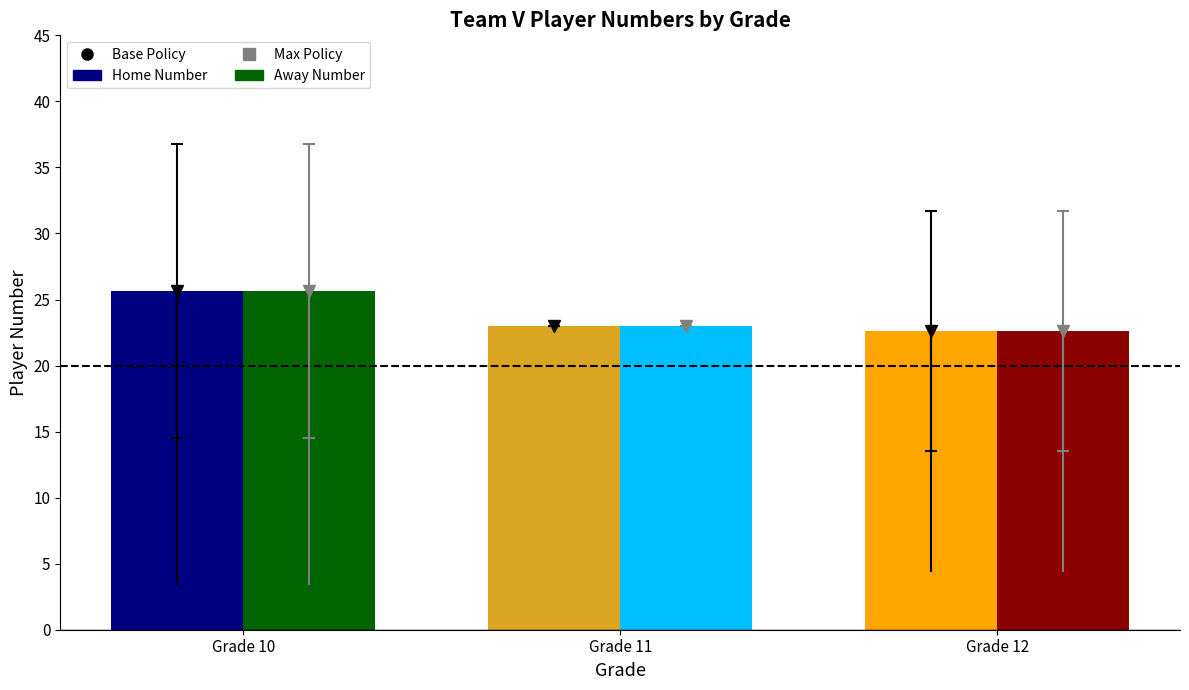

Rank the categories by Away Number value from highest to lowest.

Grade 10, Grade 11, Grade 12